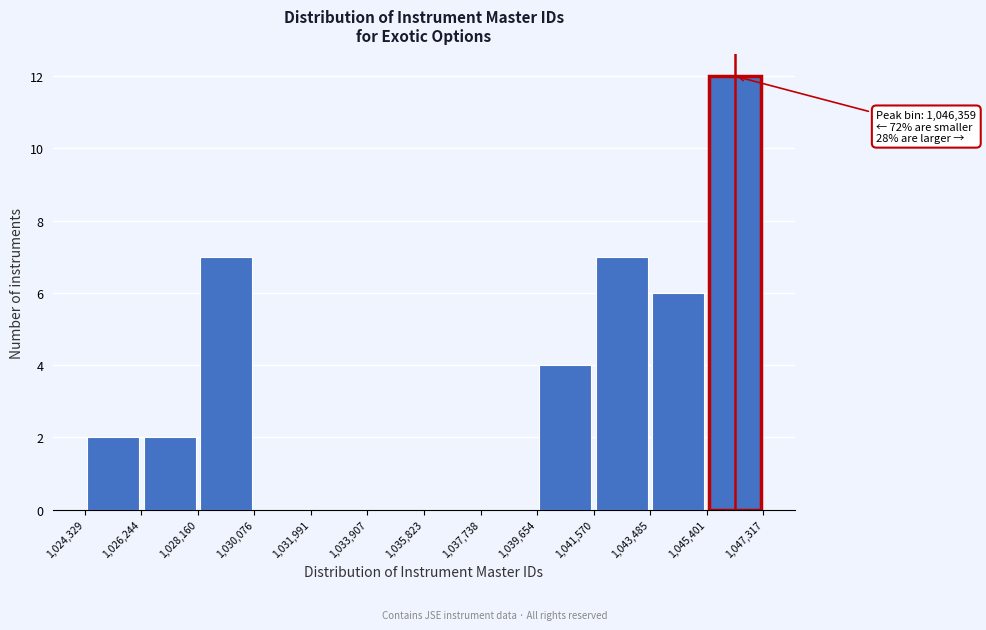

Which range on the x-axis has the tallest bar?

1,045,401 to 1,047,317